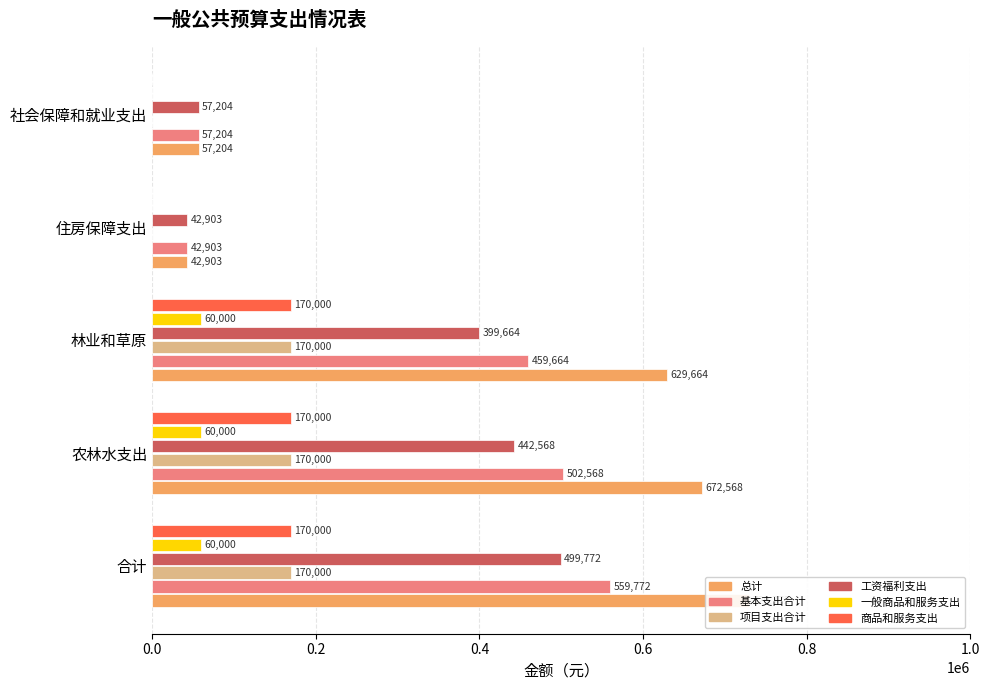

Does the chart contain stacked bars?

No